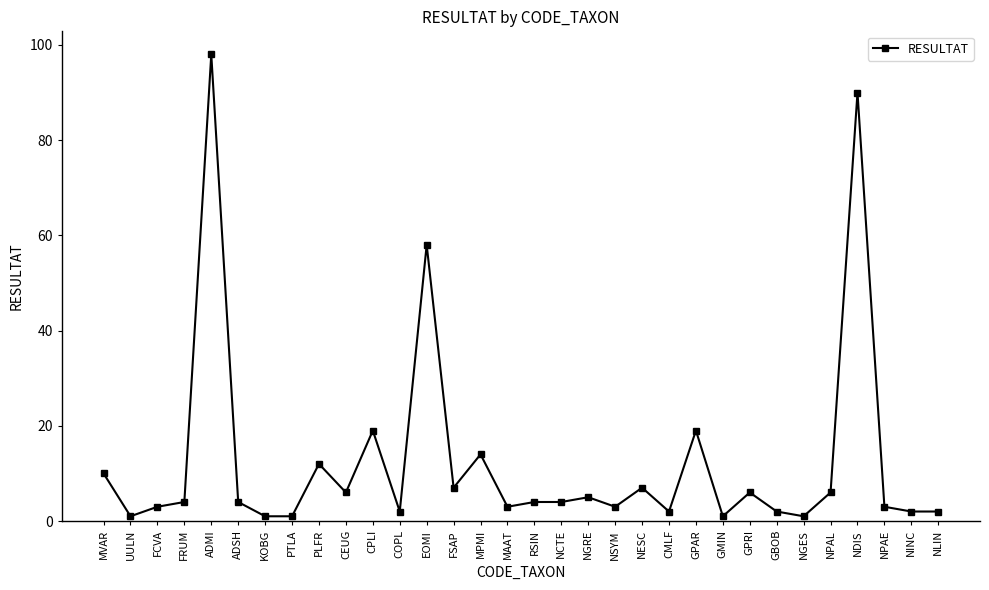

True or false: the data shows 1 at KOBG.

True